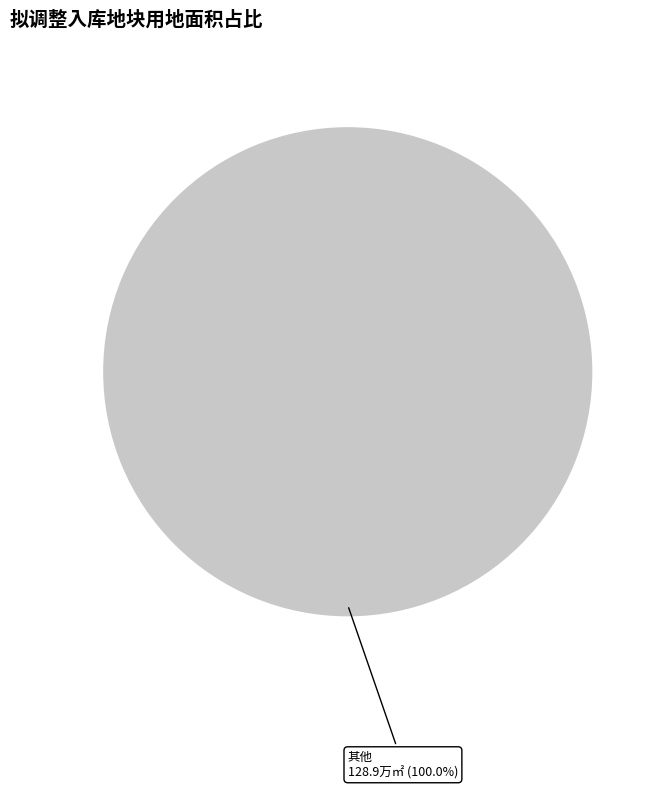

Rank the categories by value from highest to lowest.

其他